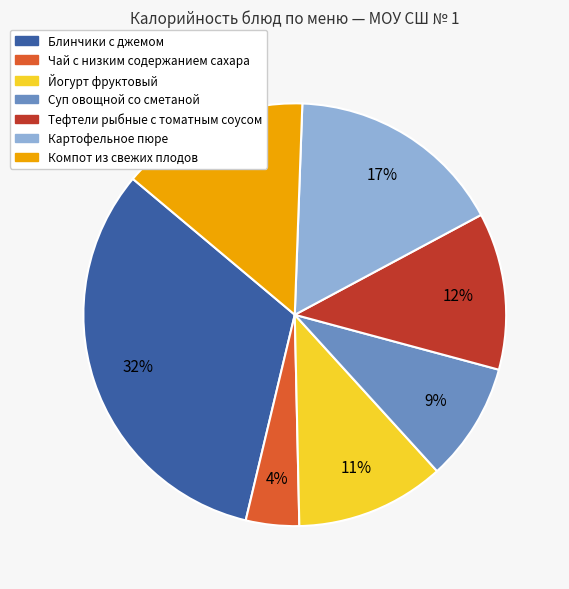

What percentage is the Тефтели рыбные с томатным соусом slice, to the nearest percent?

12%